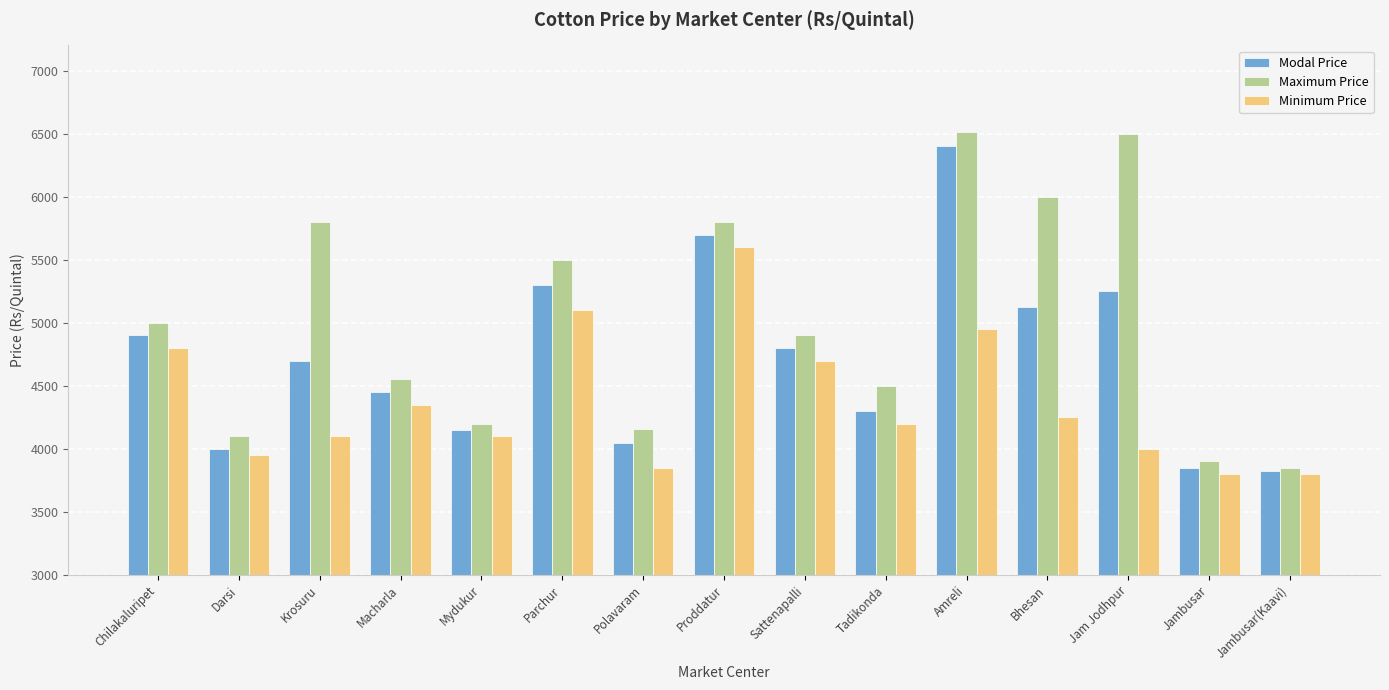

Rank the series by their average value, from highest to lowest.

Maximum Price, Modal Price, Minimum Price